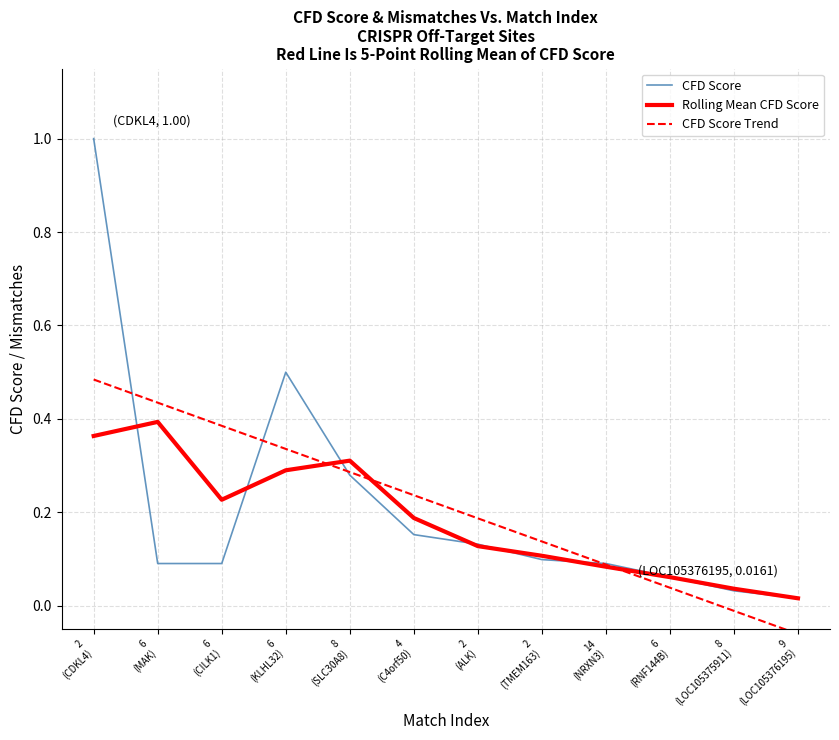

What is the maximum value for CFD Score?

1.0